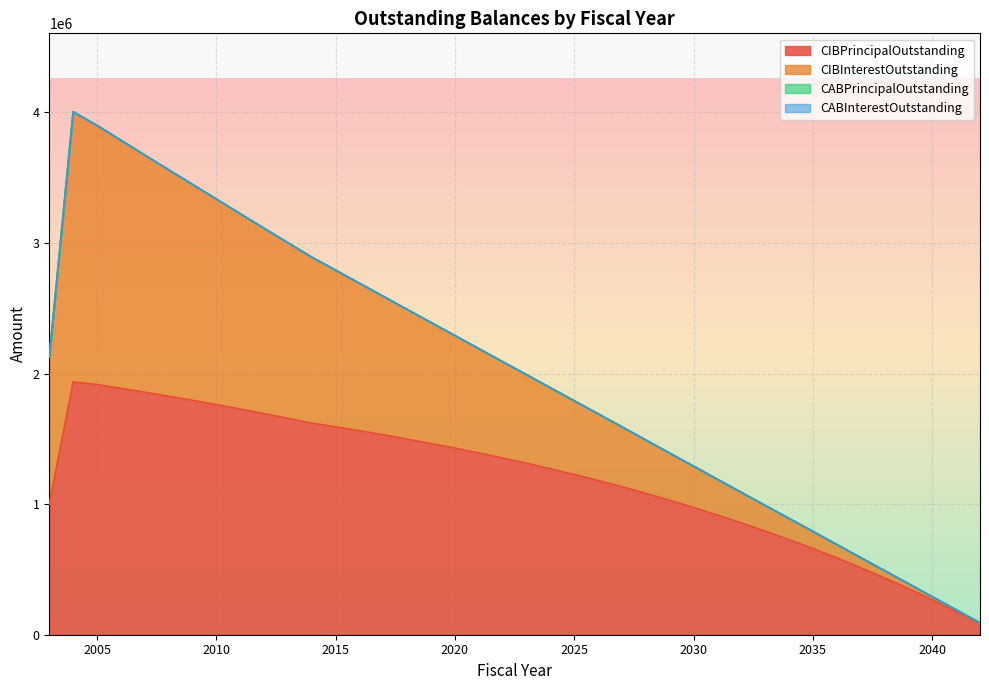

How many interior local peaks does the CIBInterestOutstanding series have?

1